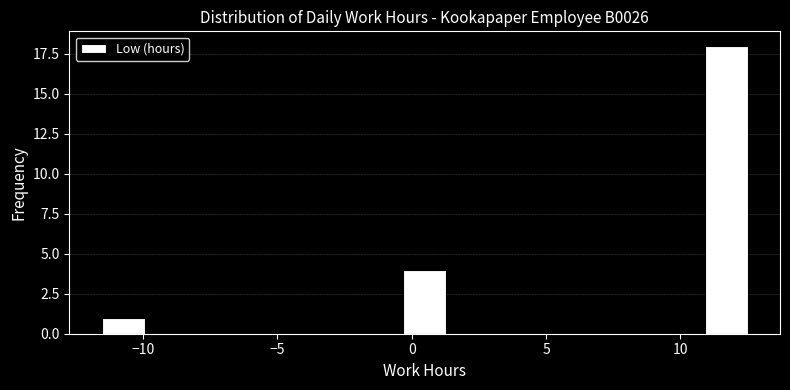

Around what value on the x-axis is the tallest bar? Give the approximate position of its centre, as read against the axis.

11.5